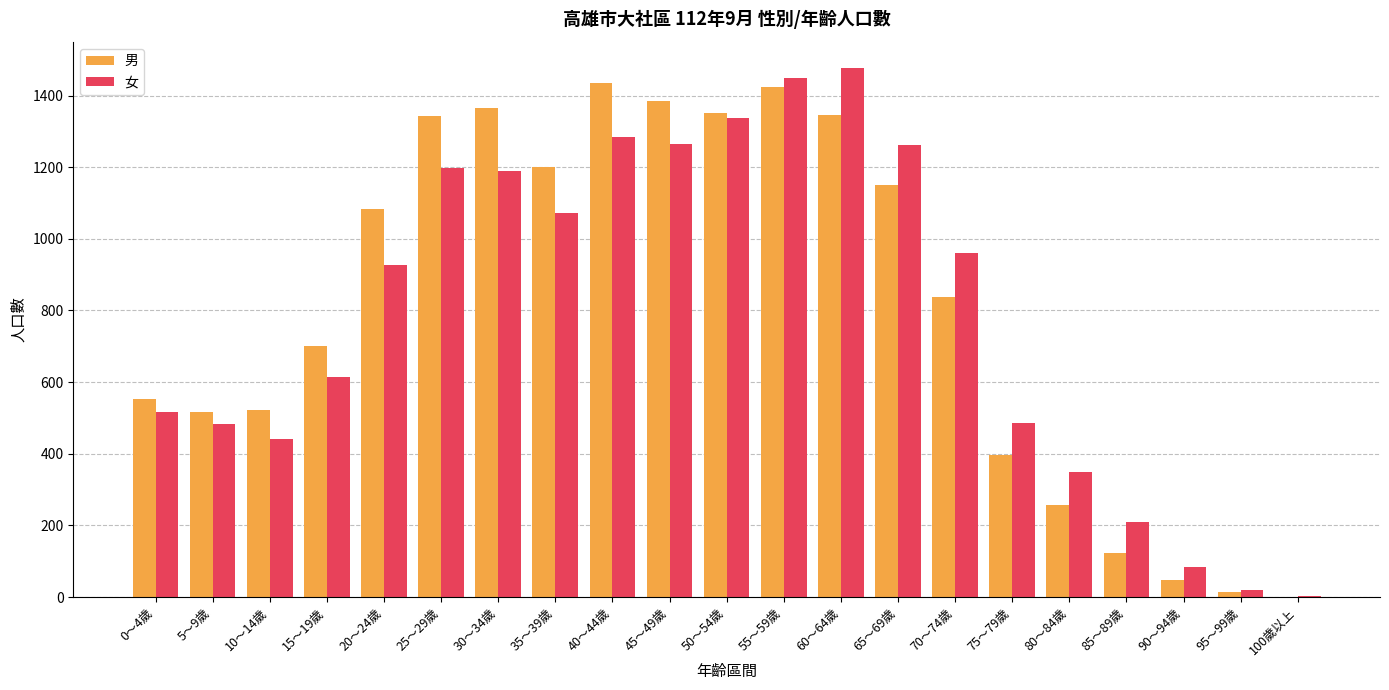

The 男 series shows 48 at 90～94歲. True or false?

True